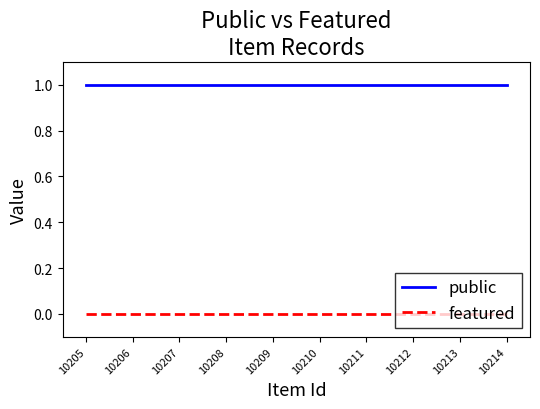

What is the highest value of the public series?

1